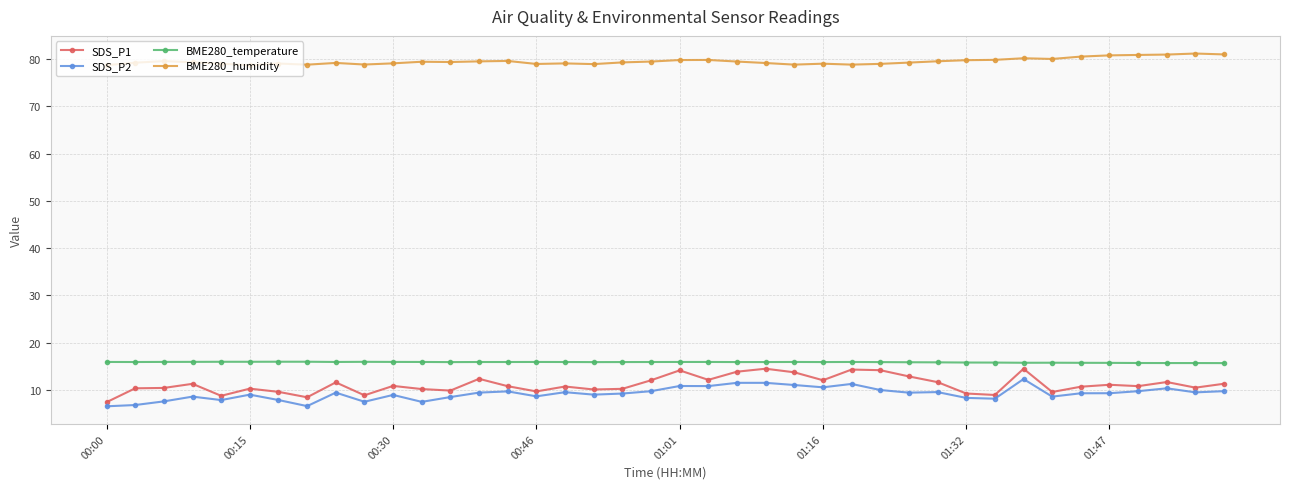

True or false: SDS_P1 and BME280_humidity cross at least once.

False